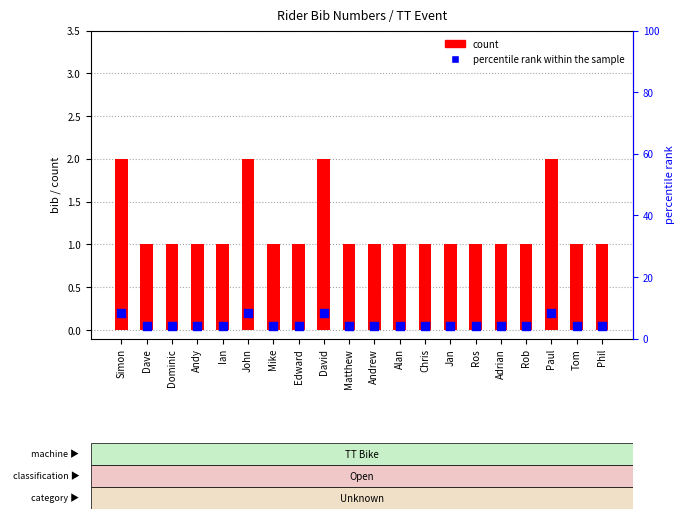

At which category is the sum across all series the highest?

Simon